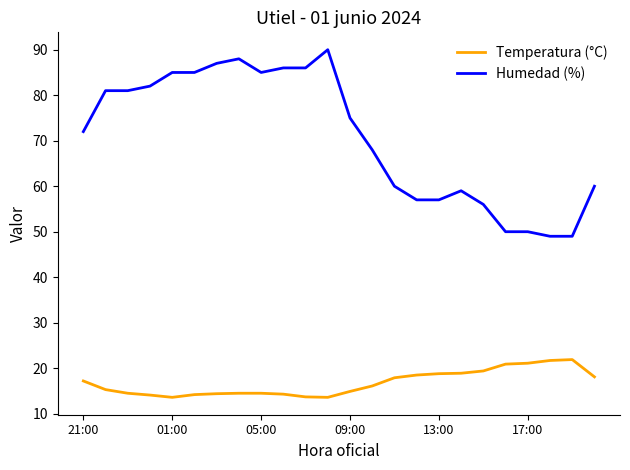

What is the minimum value shown in the chart?

13.6